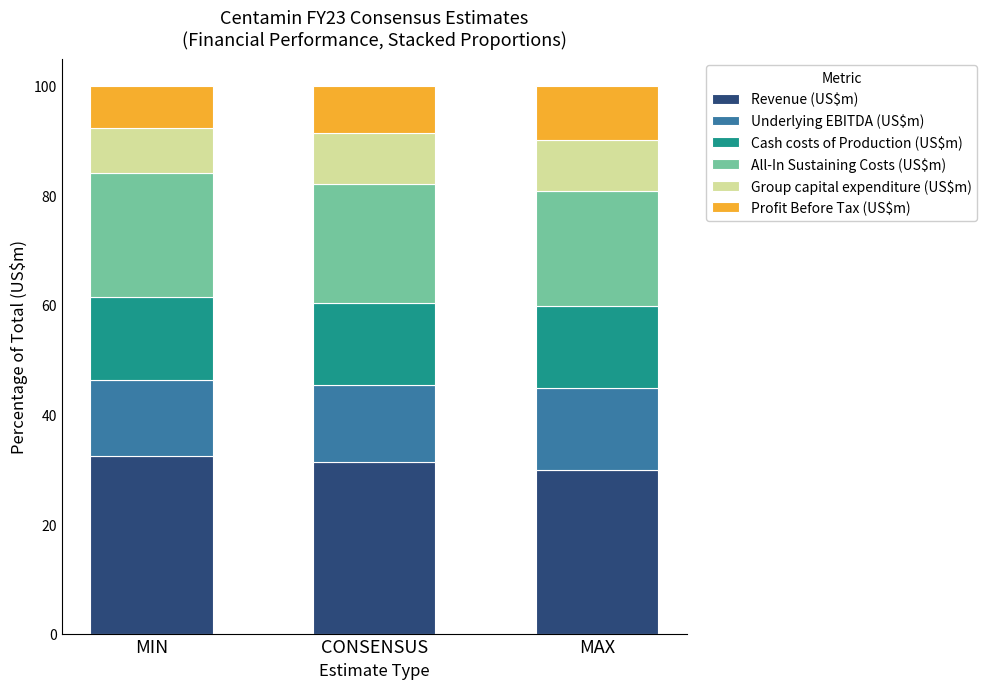

Reading left to right, what are the values for Revenue (US$m)?

32.4	31.3	29.9